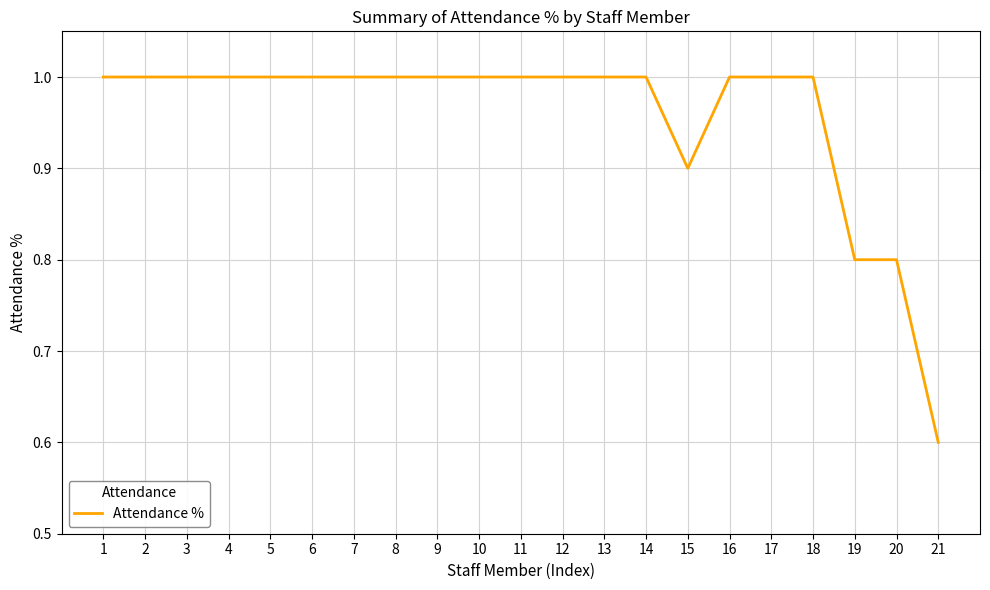

Count the number of categories in the chart.

21